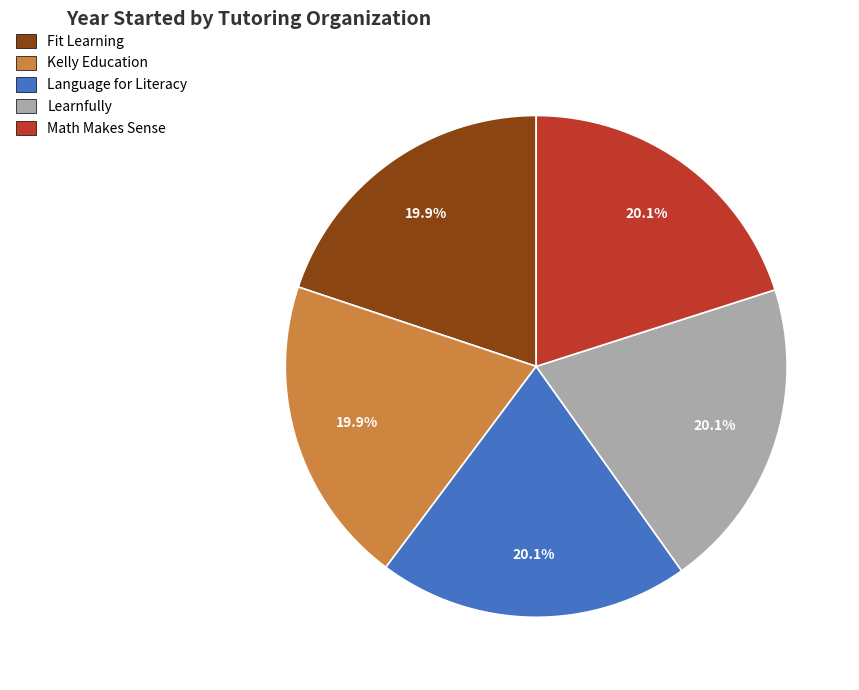

What is the ratio of the value at Fit Learning to the value at Language for Literacy?

1.0